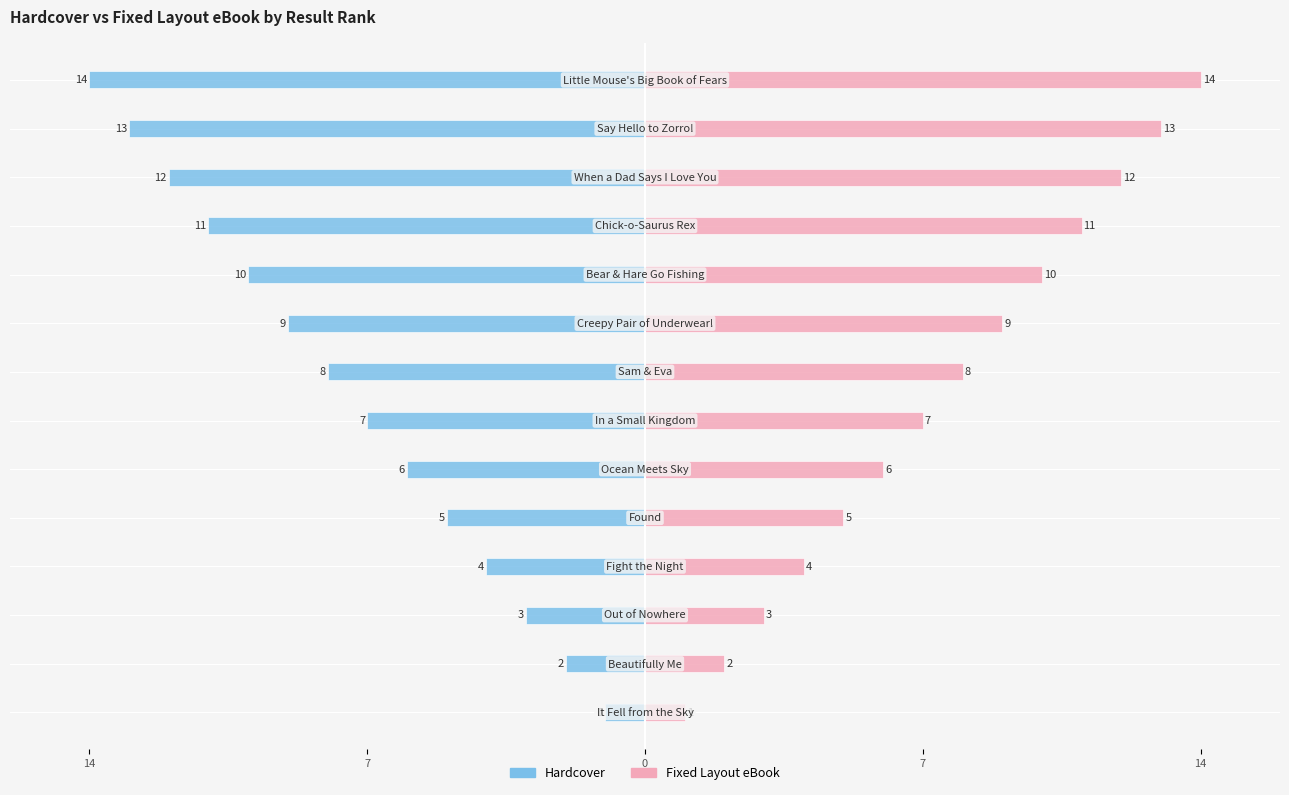

What is the average value of the Hardcover series?

-8